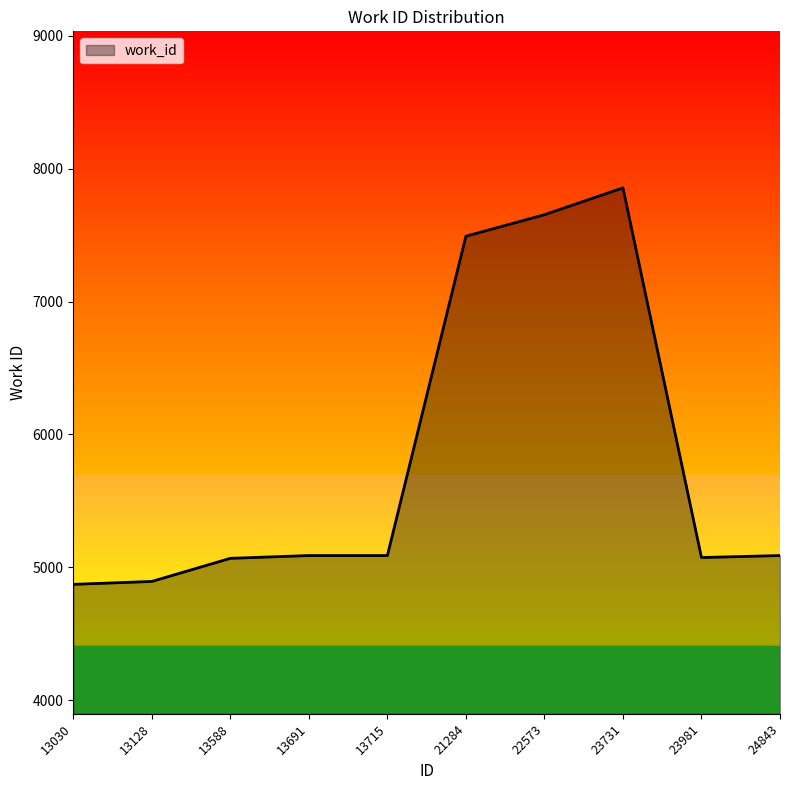

What is the difference between the second highest and minimum values?

2783